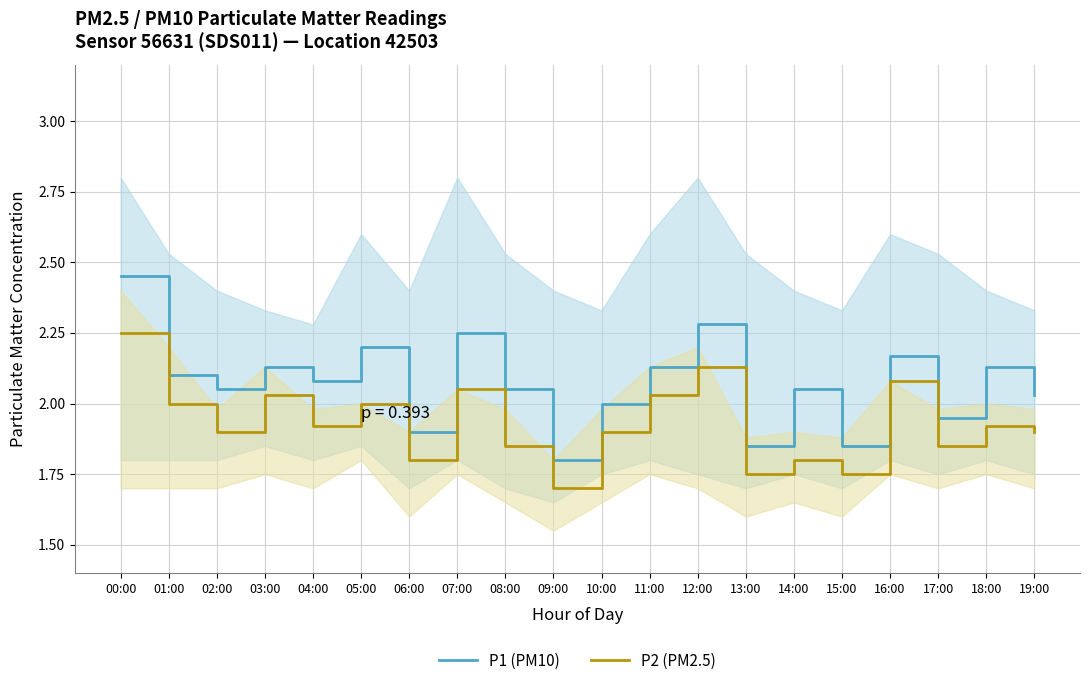

Reading right to left, what are all the values shown in this chart?

P1 (PM10): 19:00=2.0	18:00=2.1	17:00=1.9	16:00=2.2	15:00=1.9	14:00=2.0	13:00=1.9	12:00=2.3	11:00=2.1	10:00=2.0	09:00=1.8	08:00=2.0	07:00=2.2	06:00=1.9	05:00=2.2	04:00=2.1	03:00=2.1	02:00=2.0	01:00=2.1	00:00=2.5
P2 (PM2.5): 19:00=1.9	18:00=1.9	17:00=1.9	16:00=2.1	15:00=1.8	14:00=1.8	13:00=1.8	12:00=2.1	11:00=2.0	10:00=1.9	09:00=1.7	08:00=1.9	07:00=2.0	06:00=1.8	05:00=2.0	04:00=1.9	03:00=2.0	02:00=1.9	01:00=2.0	00:00=2.2